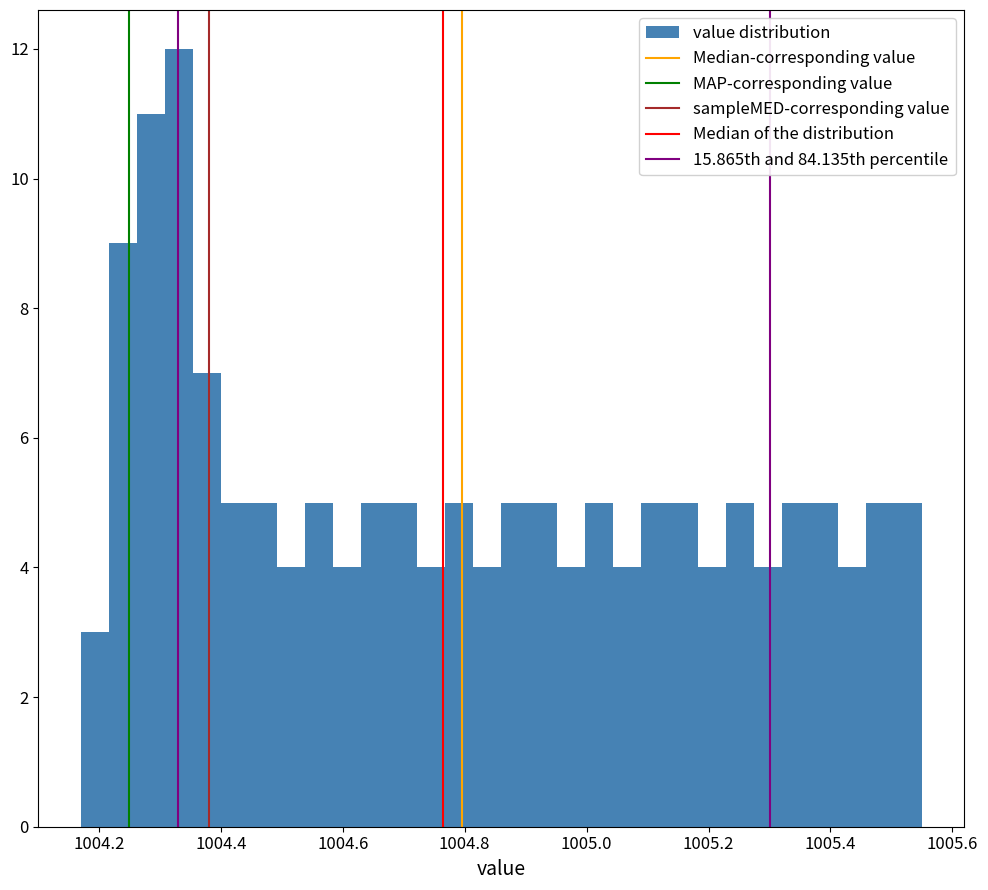

Read against the x-axis, roughly where is the centre of the tallest bar?

1004.34